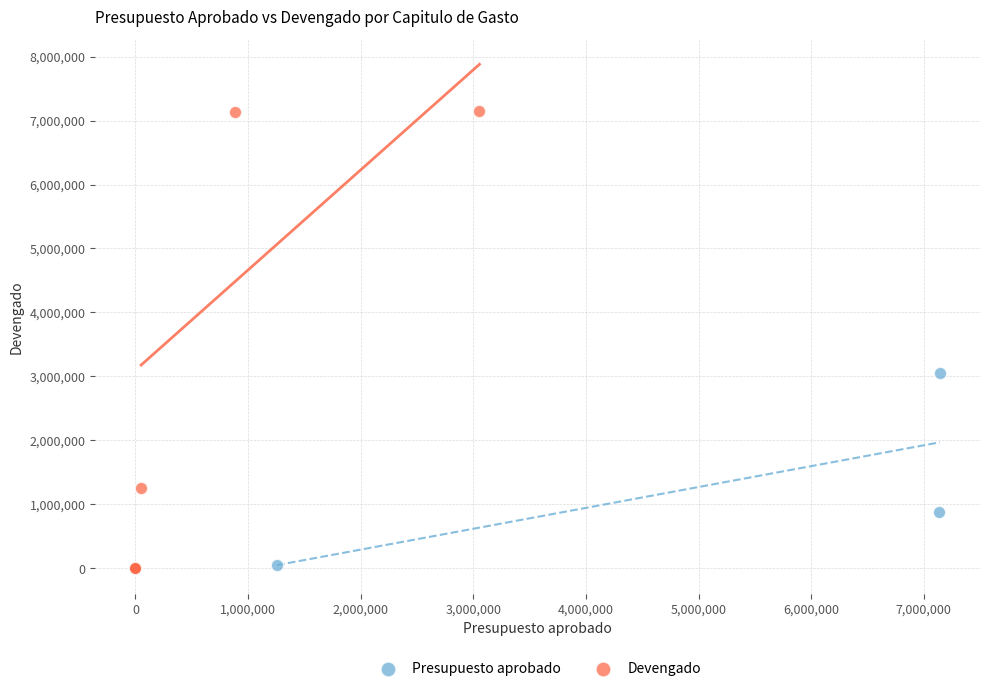

What are all the series names shown in the legend?

Presupuesto aprobado, Devengado